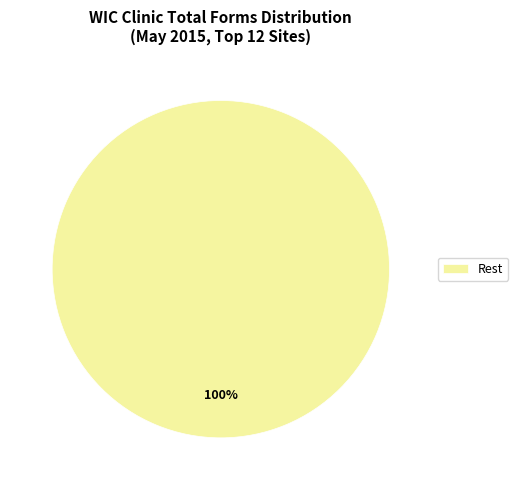

Is there any slice that represents more than half of the pie?

Yes